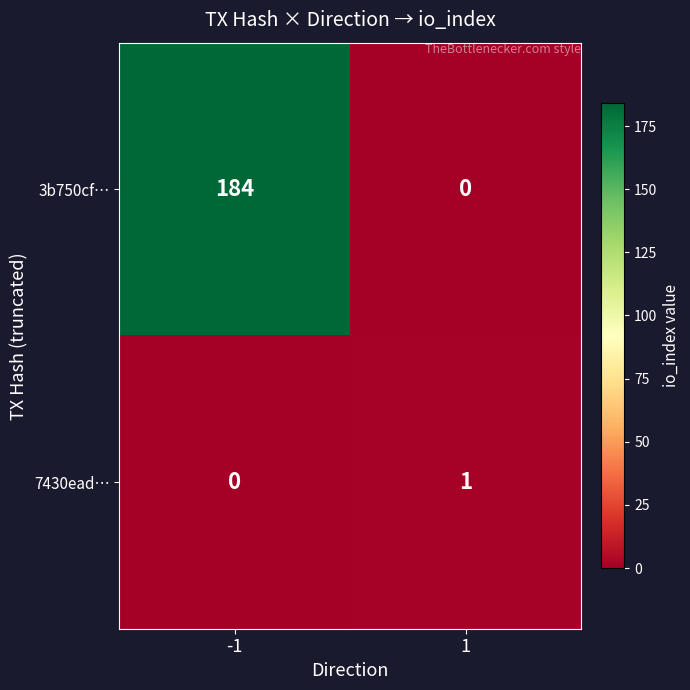

Rank the series by their maximum value, from lowest to highest.

7430ead…, 3b750cf…